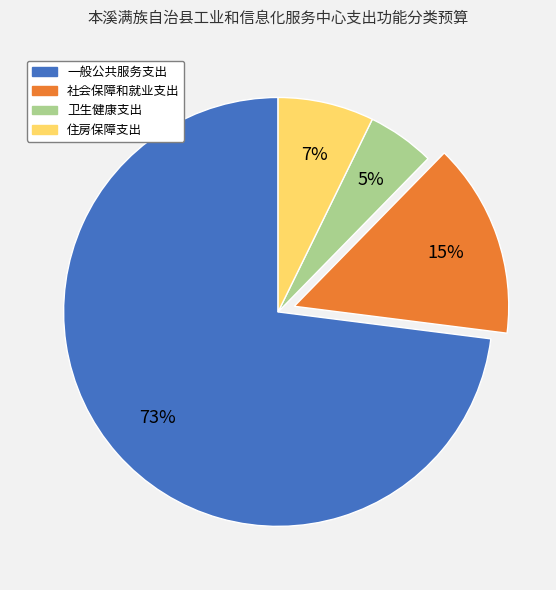

To the nearest percent, what percentage of the pie is 社会保障和就业支出?

15%